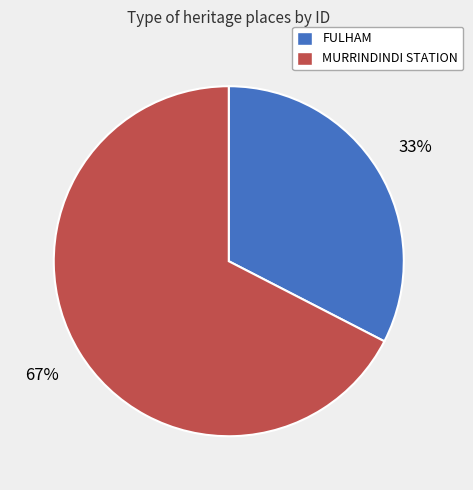

To the nearest percent, what is the average slice percentage?

50%